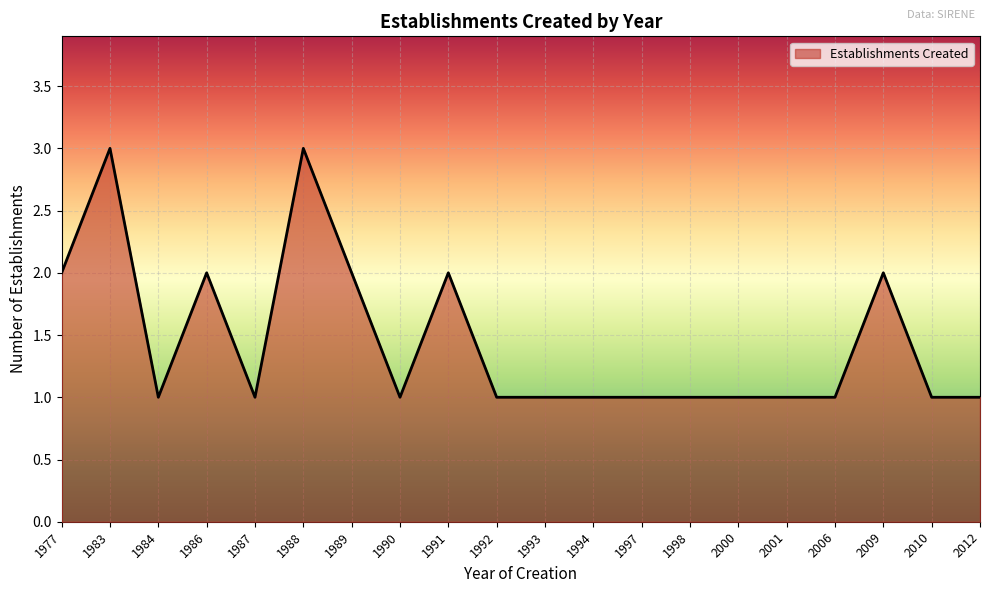

What is the approximate value at 1988?

3